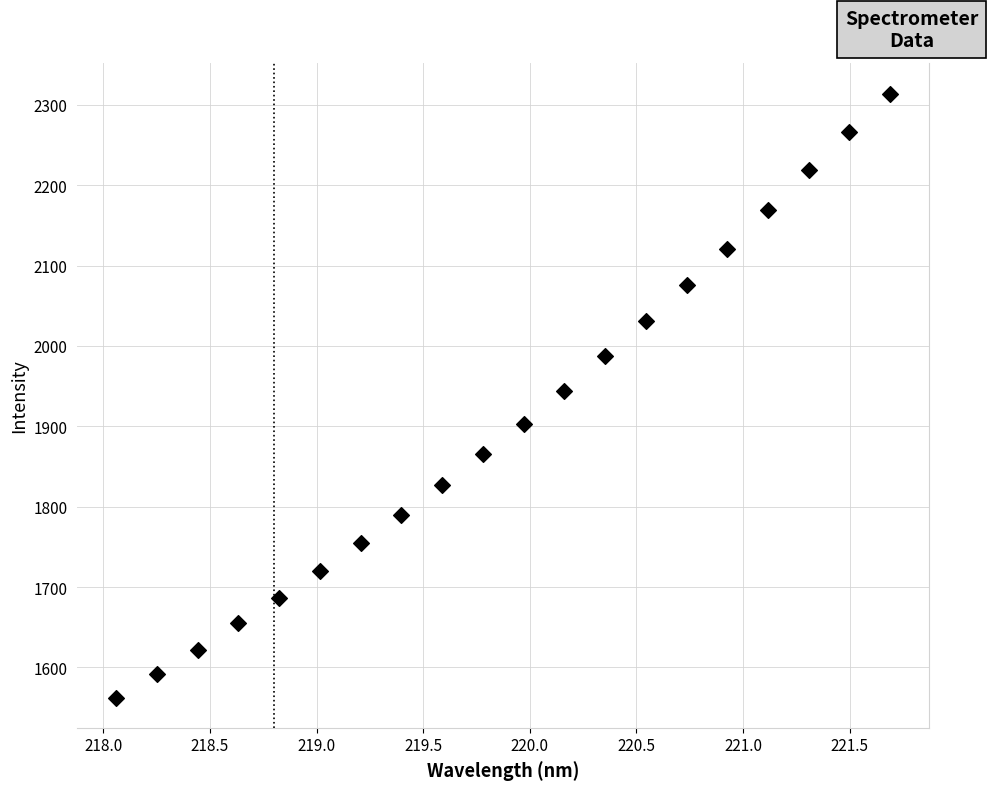

What is the range of X values (max minus min)?

3.6